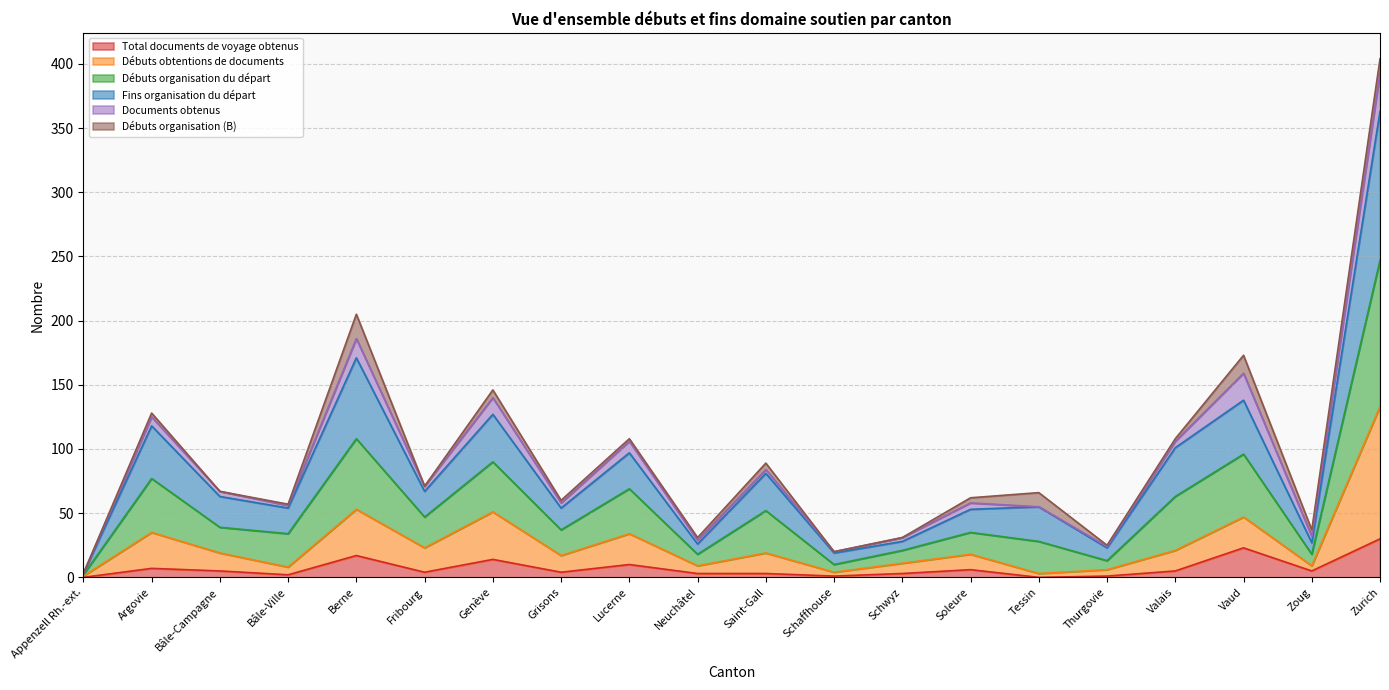

Which series has the widest spread of values?

Fins organisation du départ